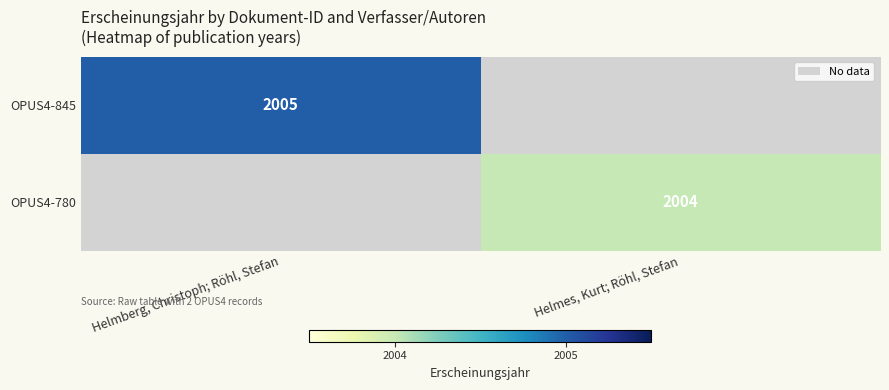

Is it true that OPUS4-780 equals 2004 at Helmes, Kurt; Röhl, Stefan?

True